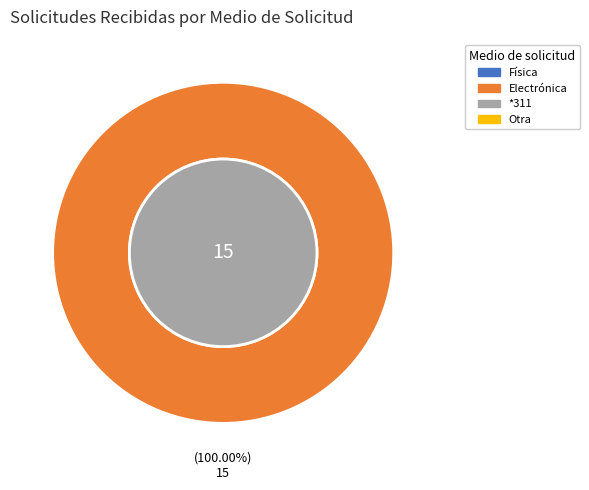

Is there a majority slice in this chart?

Yes